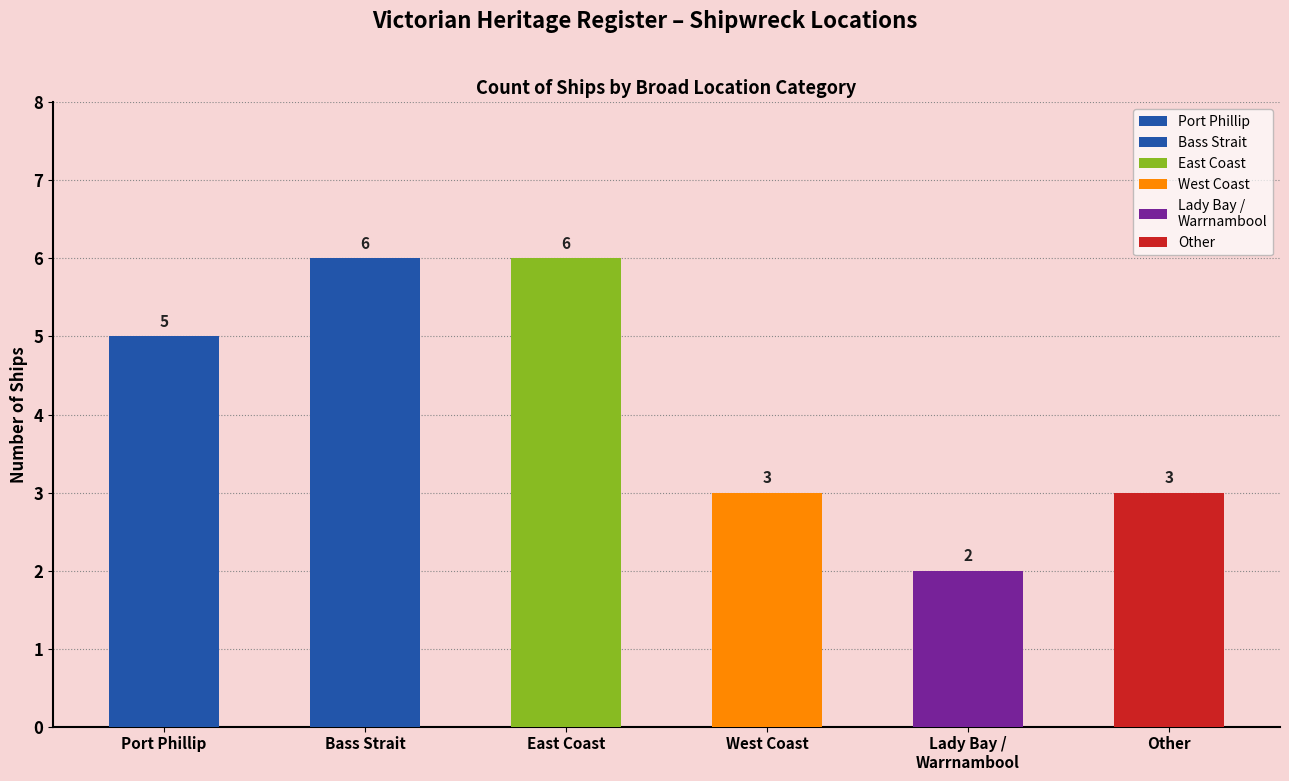

Approximately how many times larger is the value at Port Phillip compared to West Coast?

1.7